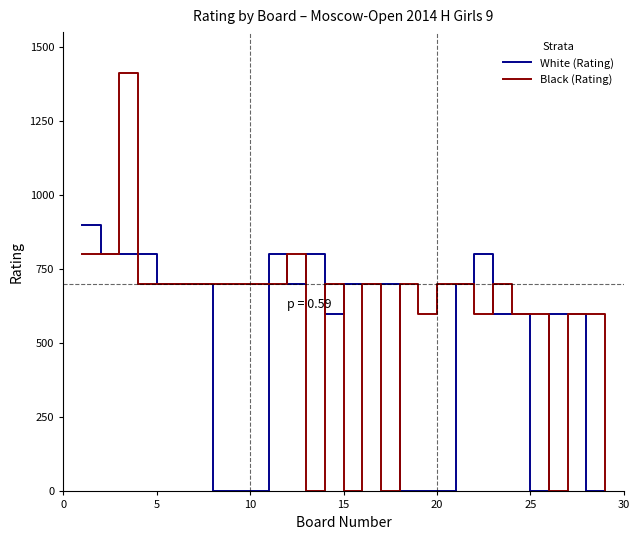

Which series has the largest total across all categories?

Black (Rating)